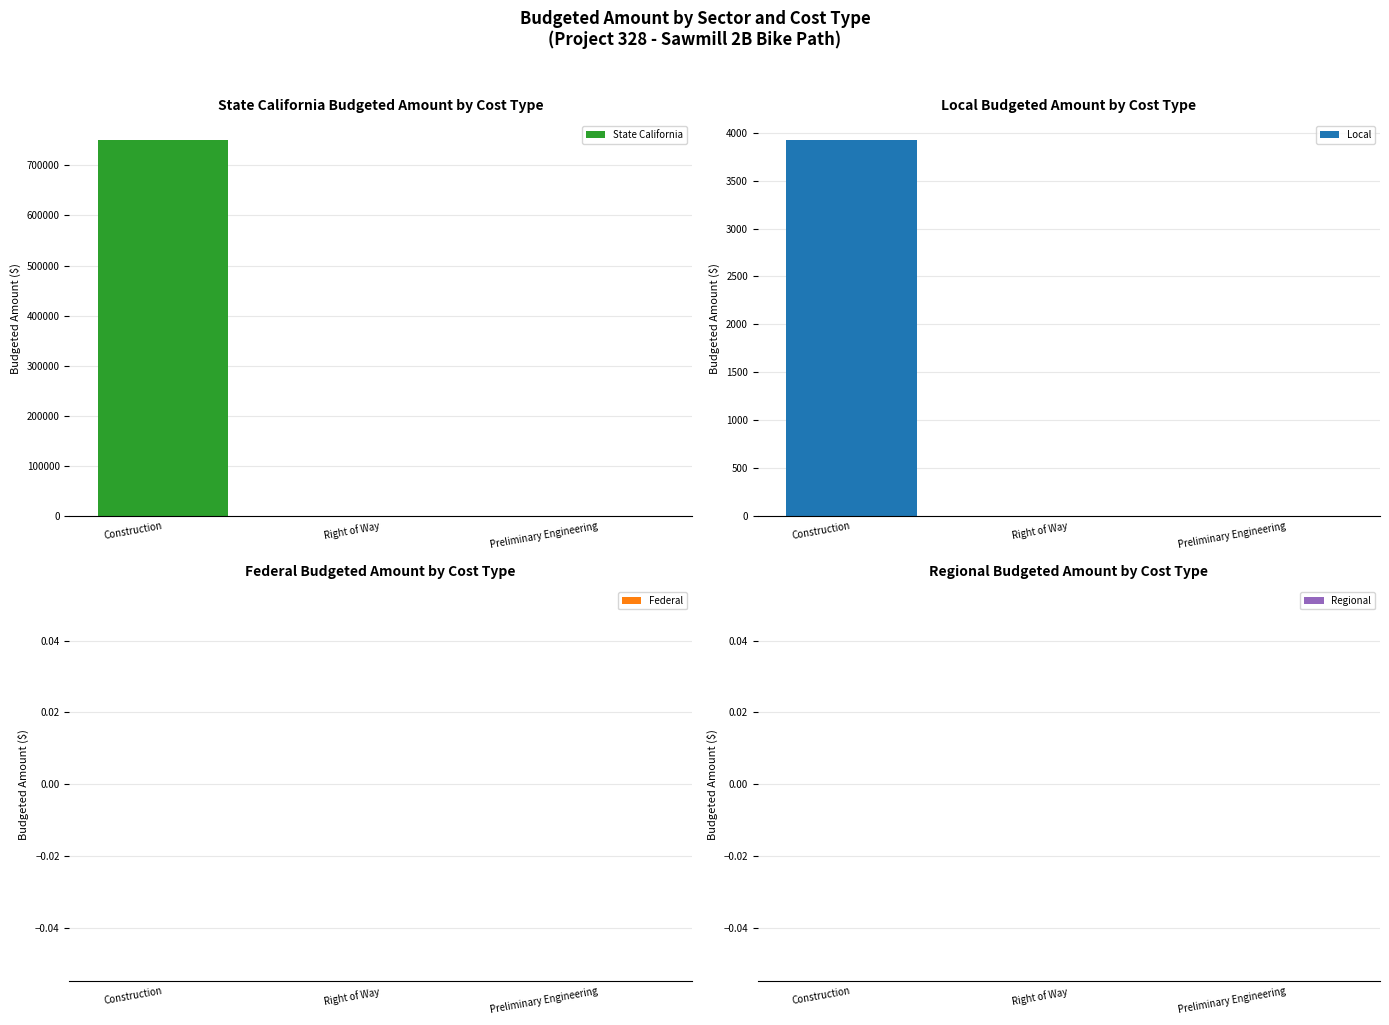

Is it true that Regional equals 0 at Right of Way?

True